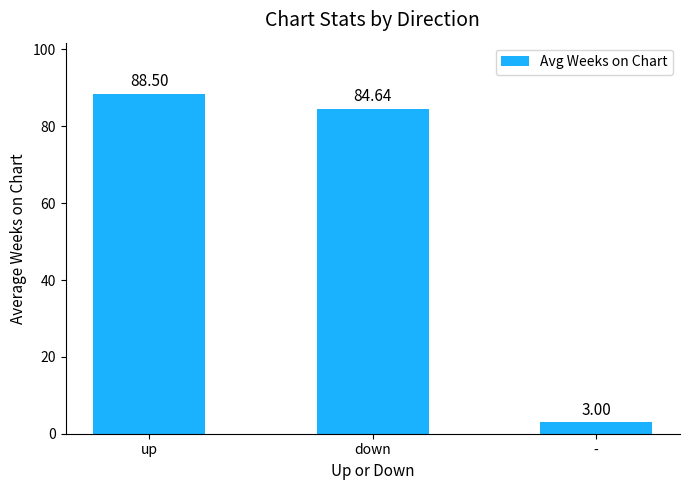

What is the difference between the second highest and minimum values?

81.6